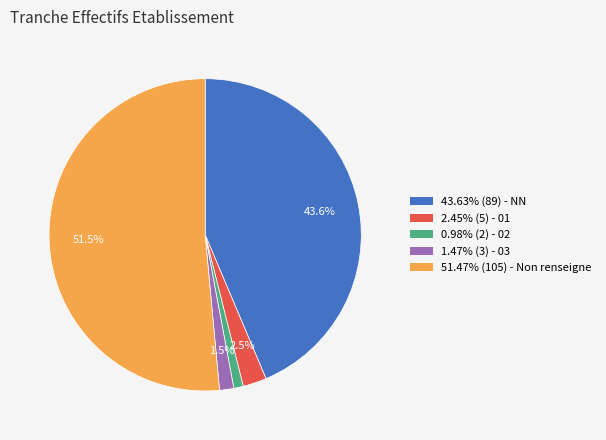

Does 1.47% (3) - 03 account for over 50% of the chart?

No